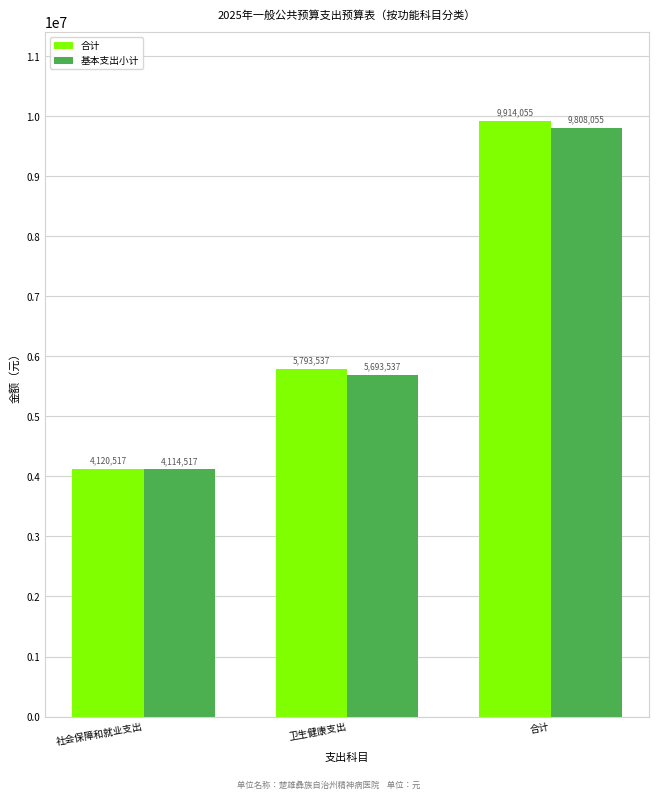

What is the sum of all 基本支出小计 values?

19616109.3